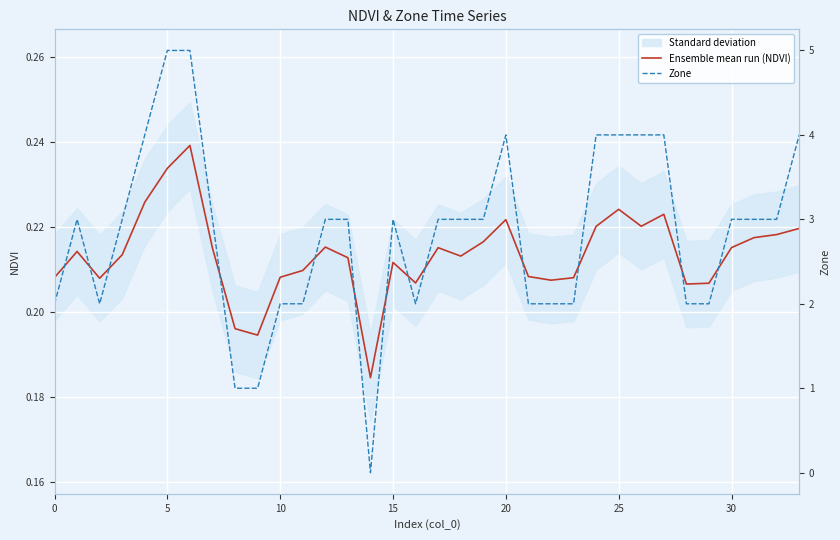

Rank the series by their maximum value, from lowest to highest.

Ensemble mean run (NDVI), Zone